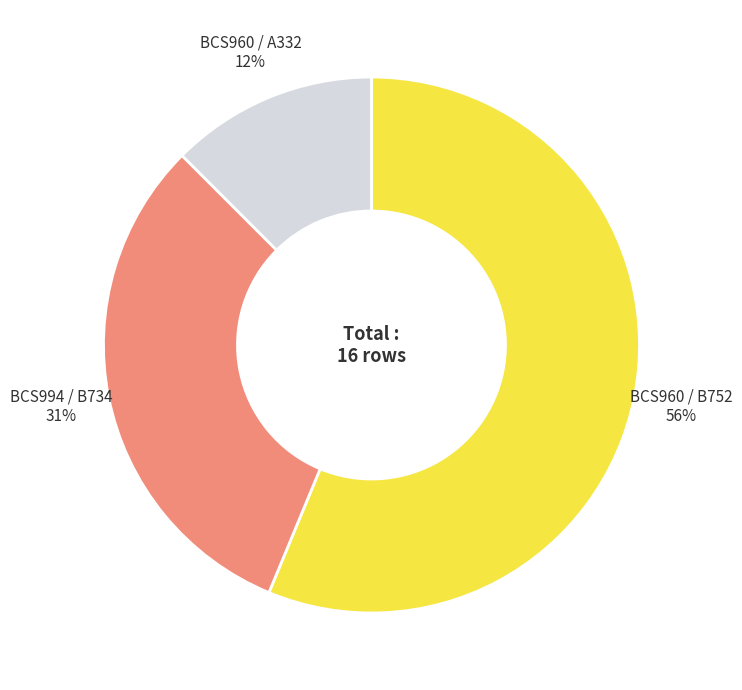

Is there any slice that represents more than half of the pie?

Yes